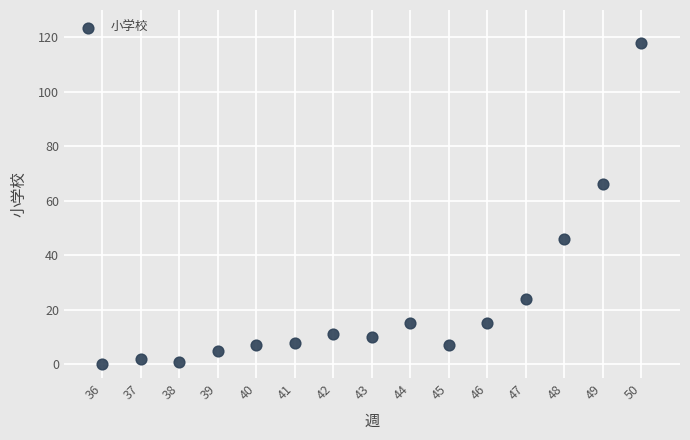

What Y value in the scatter plot is closest to 59?

66